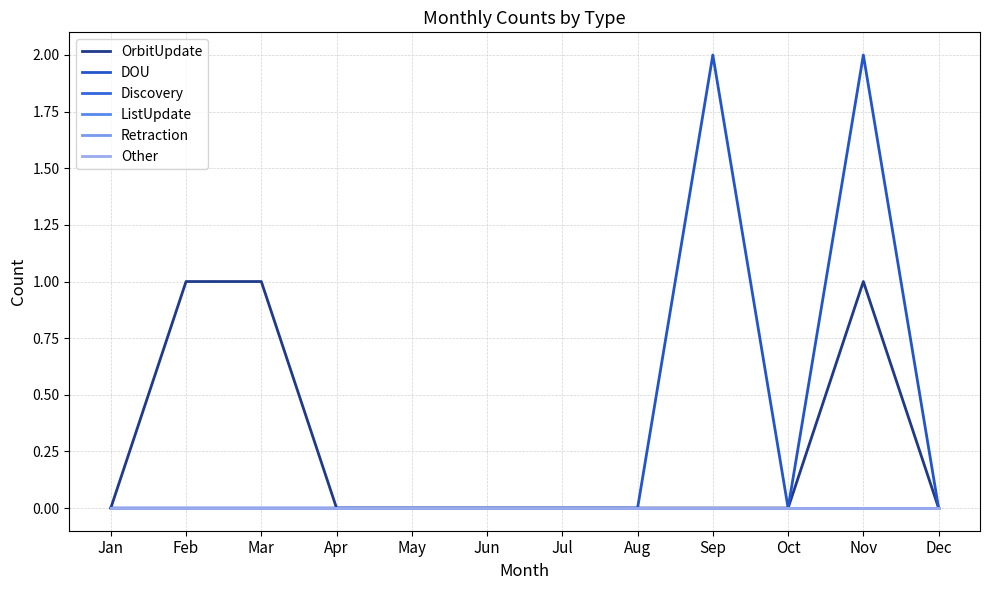

Reading left to right, extract all data points from this chart.

OrbitUpdate: Jan=0	Feb=1	Mar=1	Apr=0	May=0	Jun=0	Jul=0	Aug=0	Sep=0	Oct=0	Nov=1	Dec=0
DOU: Jan=0	Feb=0	Mar=0	Apr=0	May=0	Jun=0	Jul=0	Aug=0	Sep=2	Oct=0	Nov=2	Dec=0
Discovery: Jan=0	Feb=0	Mar=0	Apr=0	May=0	Jun=0	Jul=0	Aug=0	Sep=0	Oct=0	Nov=0	Dec=0
ListUpdate: Jan=0	Feb=0	Mar=0	Apr=0	May=0	Jun=0	Jul=0	Aug=0	Sep=0	Oct=0	Nov=0	Dec=0
Retraction: Jan=0	Feb=0	Mar=0	Apr=0	May=0	Jun=0	Jul=0	Aug=0	Sep=0	Oct=0	Nov=0	Dec=0
Other: Jan=0	Feb=0	Mar=0	Apr=0	May=0	Jun=0	Jul=0	Aug=0	Sep=0	Oct=0	Nov=0	Dec=0